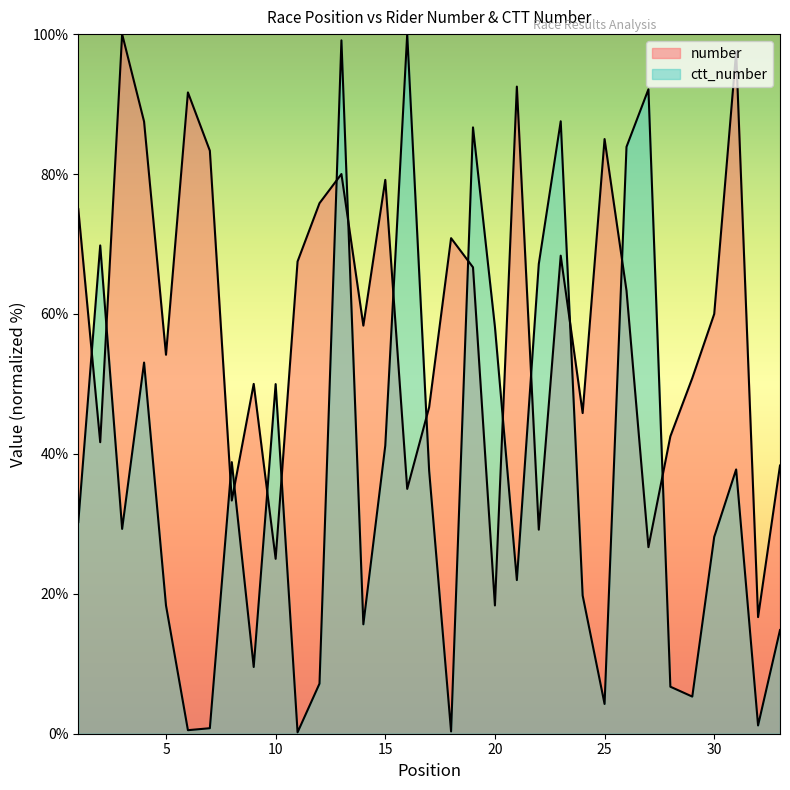

Rank the series at 16 from lowest to highest value.

number, ctt_number